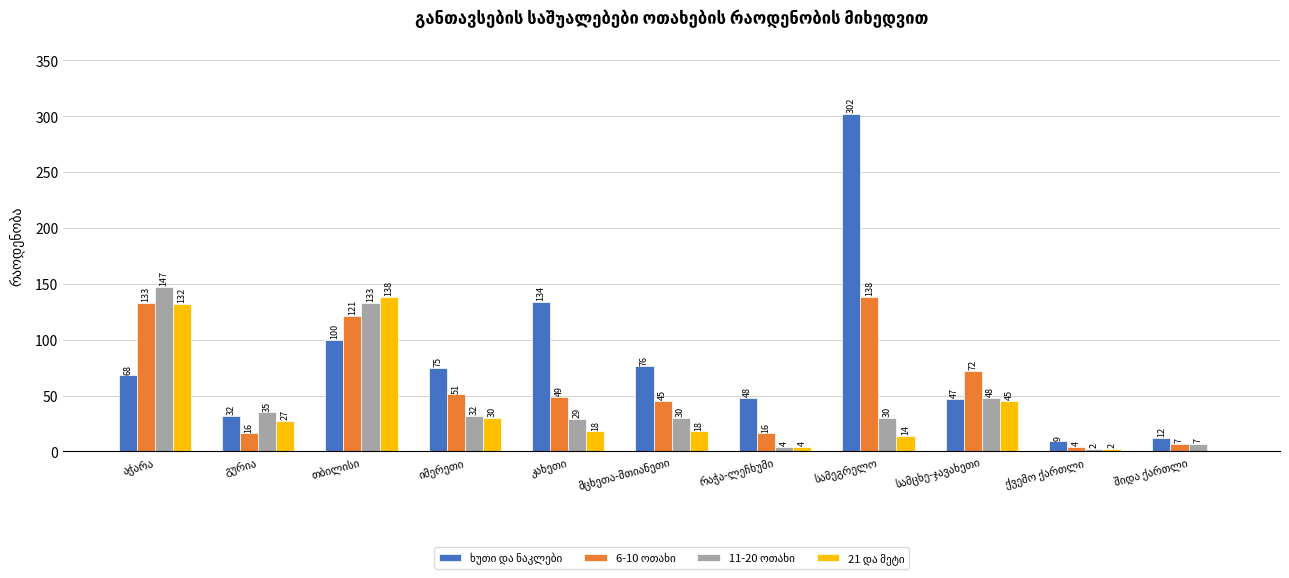

What is the label of the 1st bar from the left?

აჭარა